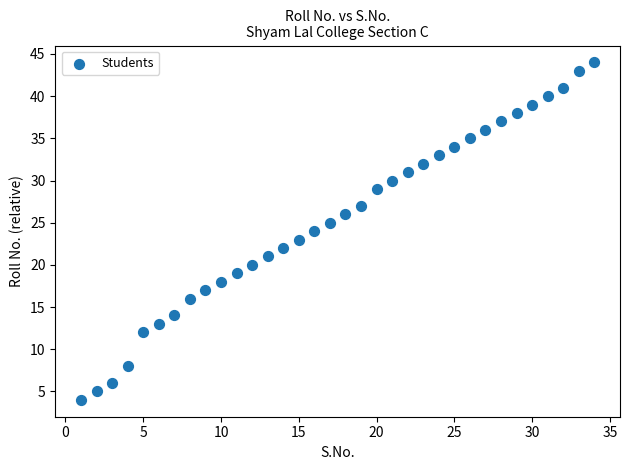

What is the range of X values (max minus min)?

33